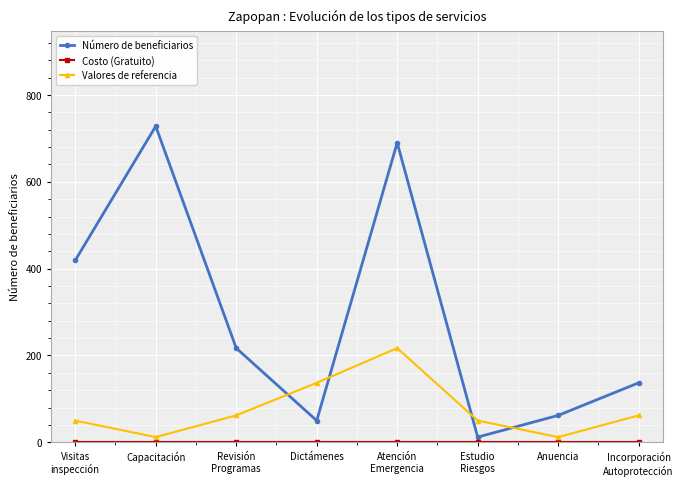

Which series has the largest range (max minus min)?

Número de beneficiarios